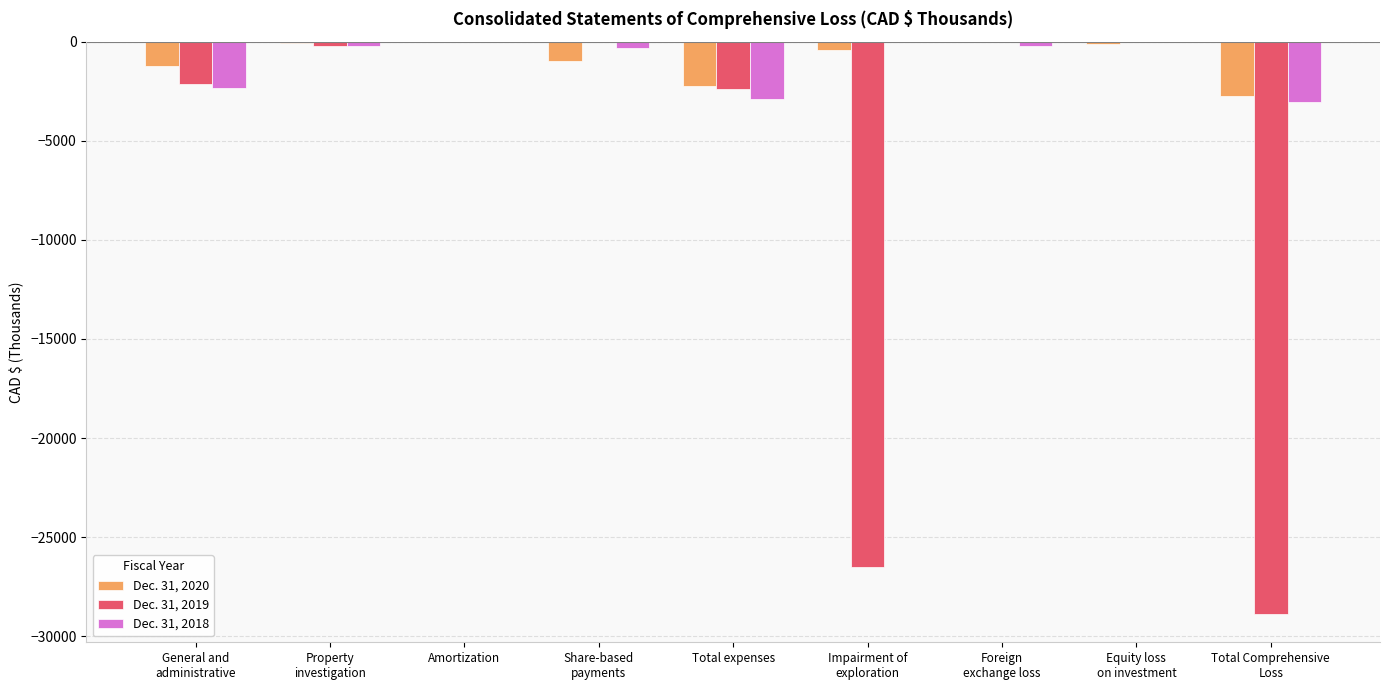

How many groups of bars are there?

9